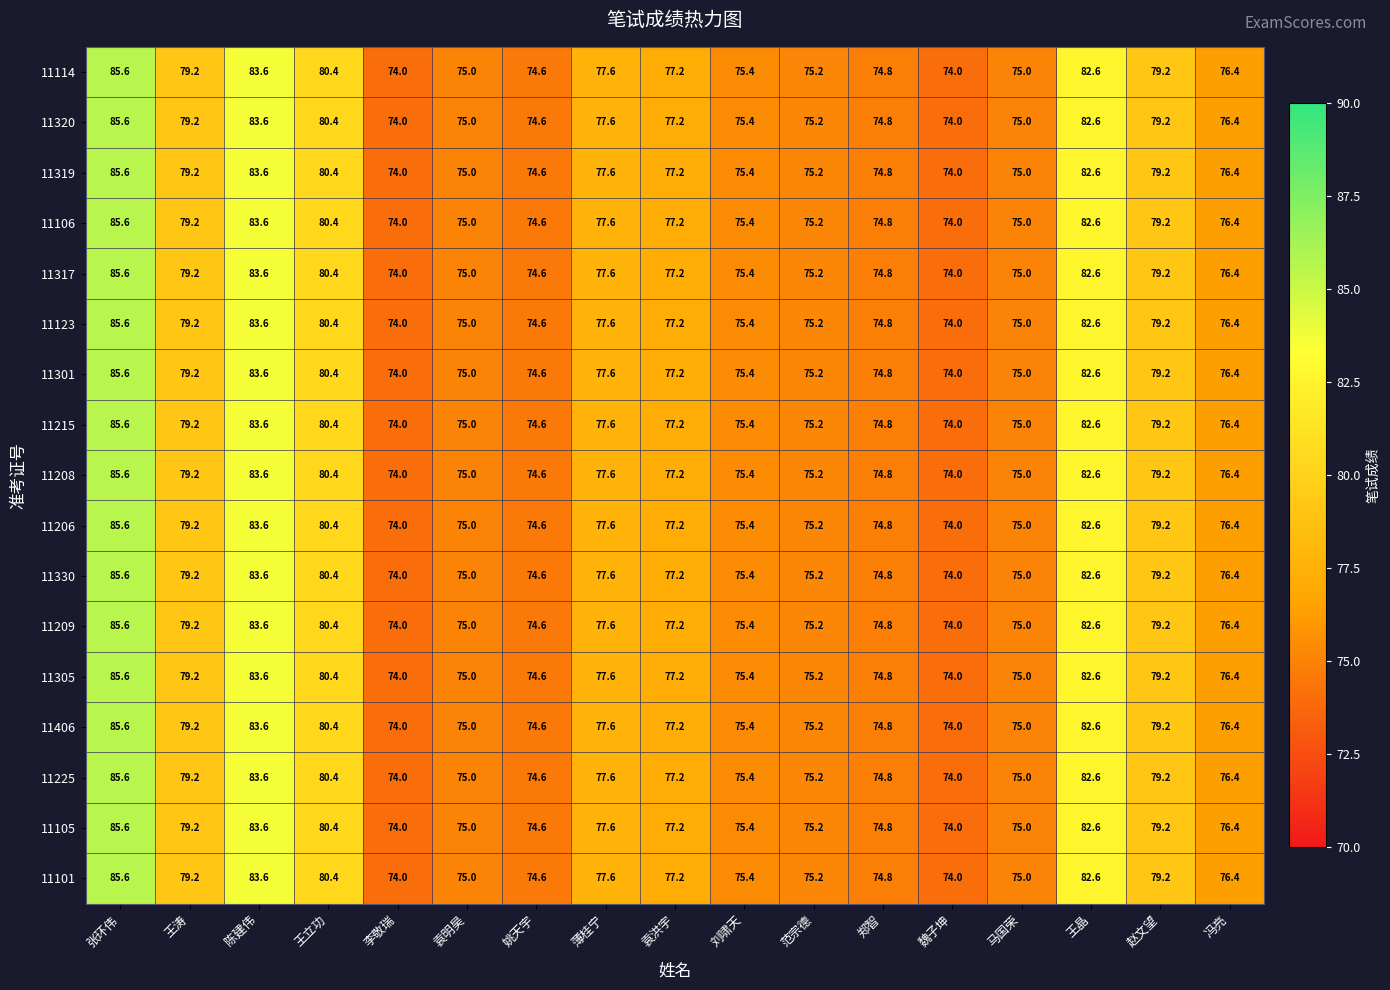

At which label does 11406 reach its peak?

张环伟